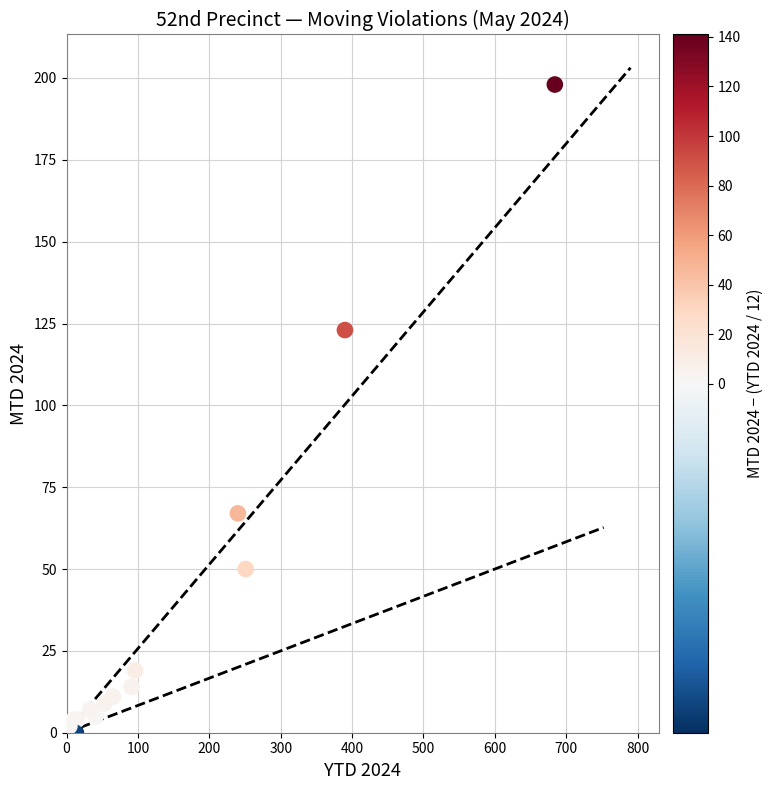

What Y value in the scatter plot is closest to 99?

123